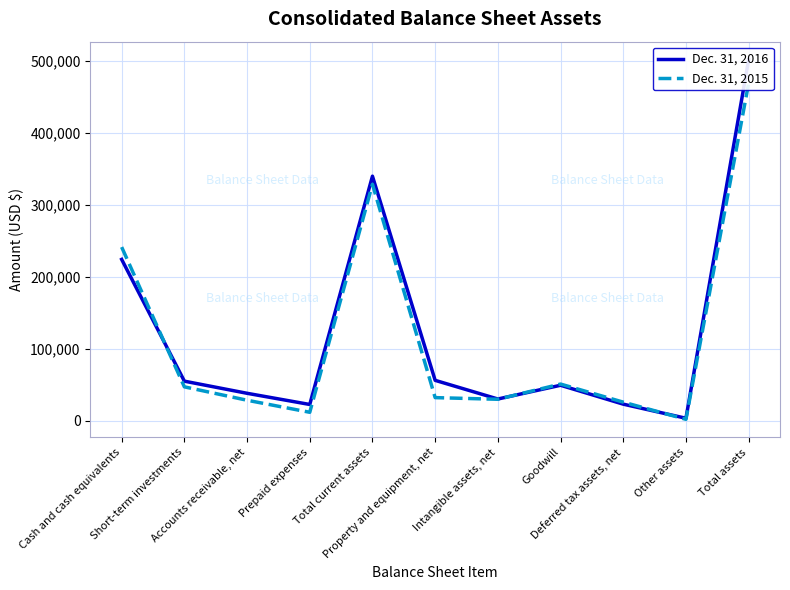

Is the value of Dec. 31, 2016 at Property and equipment, net greater than the value of Dec. 31, 2015 at Prepaid expenses?

Yes